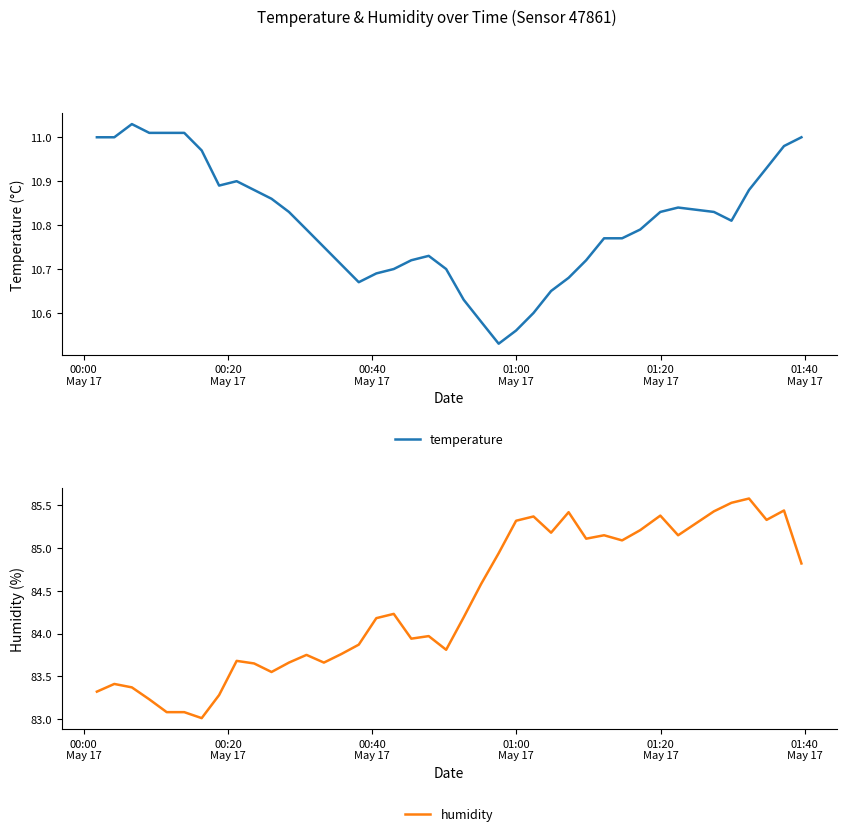

At how many categories does at least one series exceed 81?

40